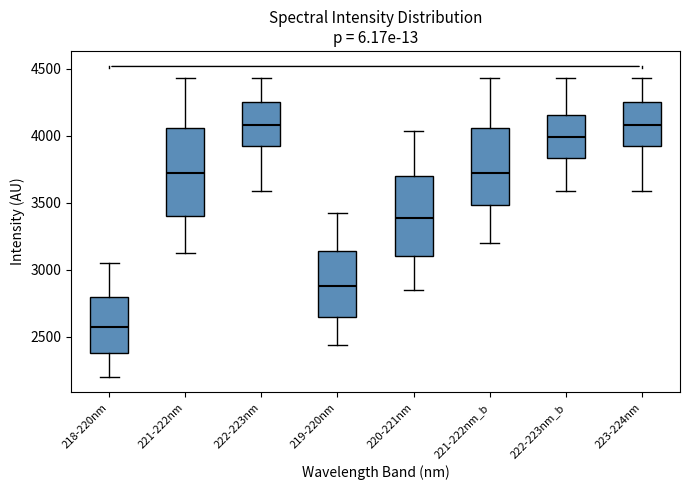

Which box is the tallest, from its lower edge to its upper edge?

221-222nm